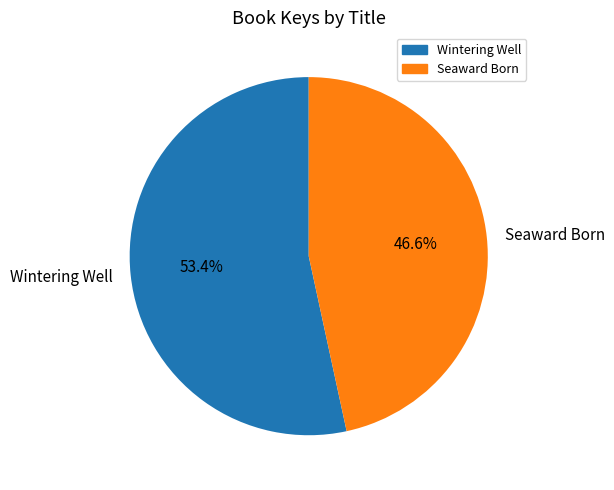

What percentage is the Seaward Born slice, to the nearest percent?

47%